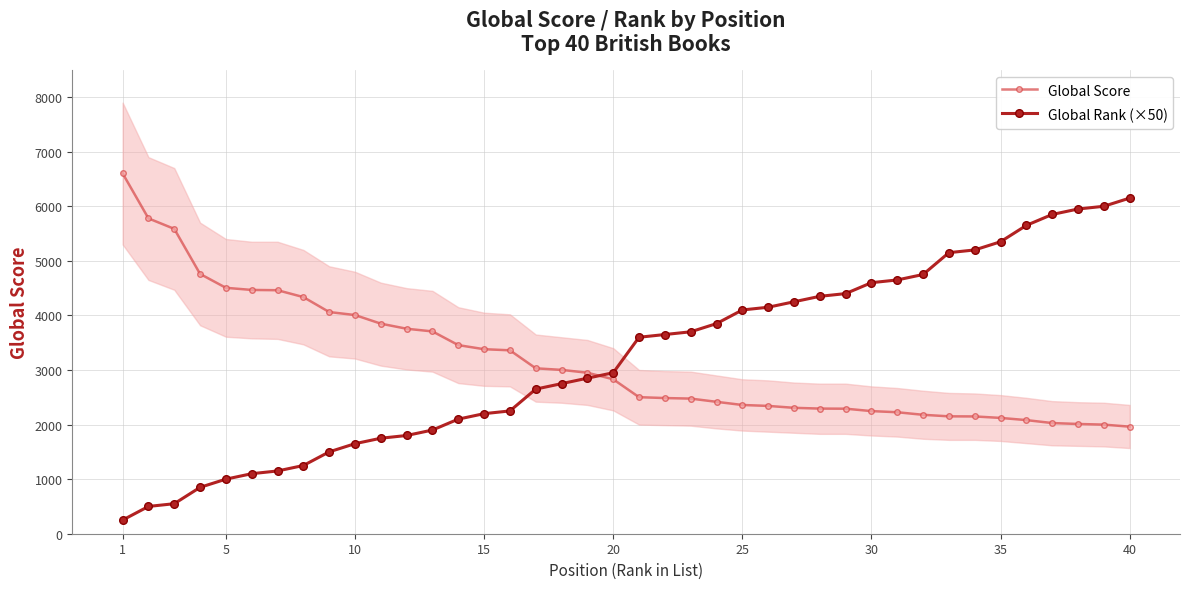

How many intersections are there between Global Score and Global Rank (×50)?

1